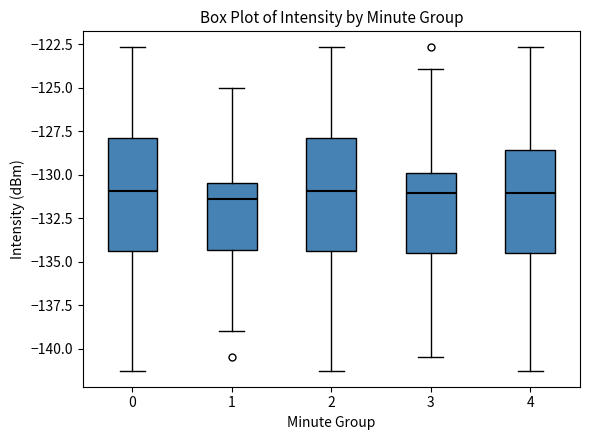

Reading left to right, transcribe this box plot: for each box, give where its median line is, the range the box spans, and where its two whiskers end, as read against the y-axis. The values are not printed on the chart, so give them approximately, as read against the axis.

0: median -131.0, box -134.5 to -128.0, whiskers -141.5 to -122.5
1: median -131.5, box -134.5 to -130.5, whiskers -139.0 to -125.0
2: median -131.0, box -134.5 to -128.0, whiskers -141.5 to -122.5
3: median -131.0, box -134.5 to -130.0, whiskers -140.5 to -124.0
4: median -131.0, box -134.5 to -128.5, whiskers -141.5 to -122.5